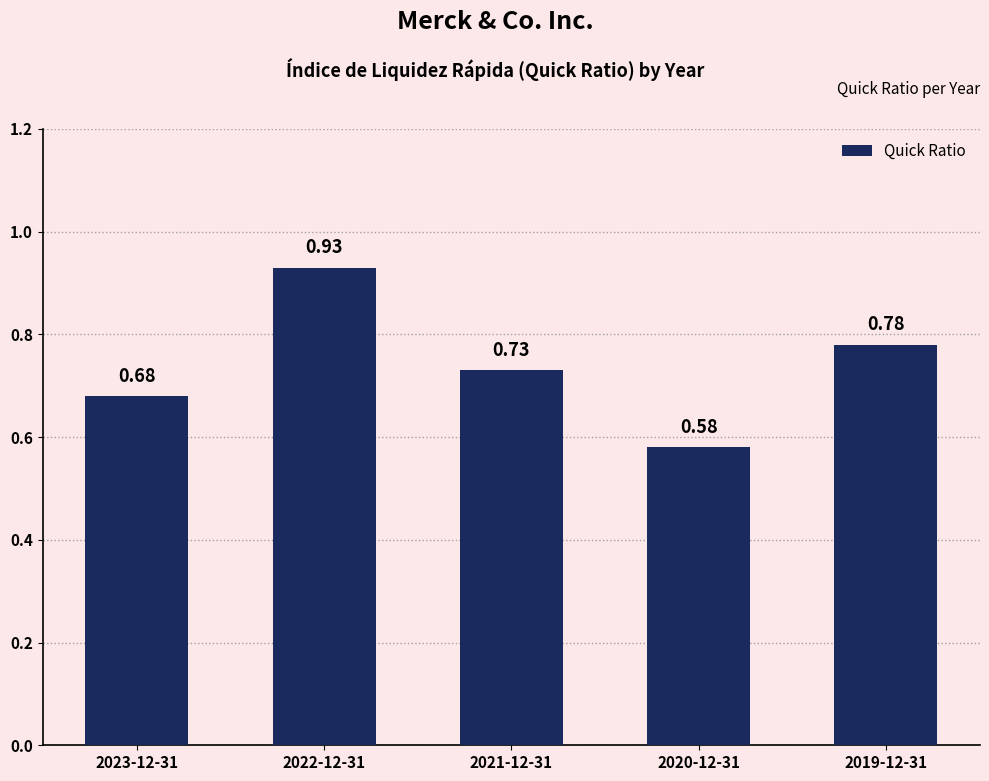

What is the change in value from 2020-12-31 to 2019-12-31?

+0.2